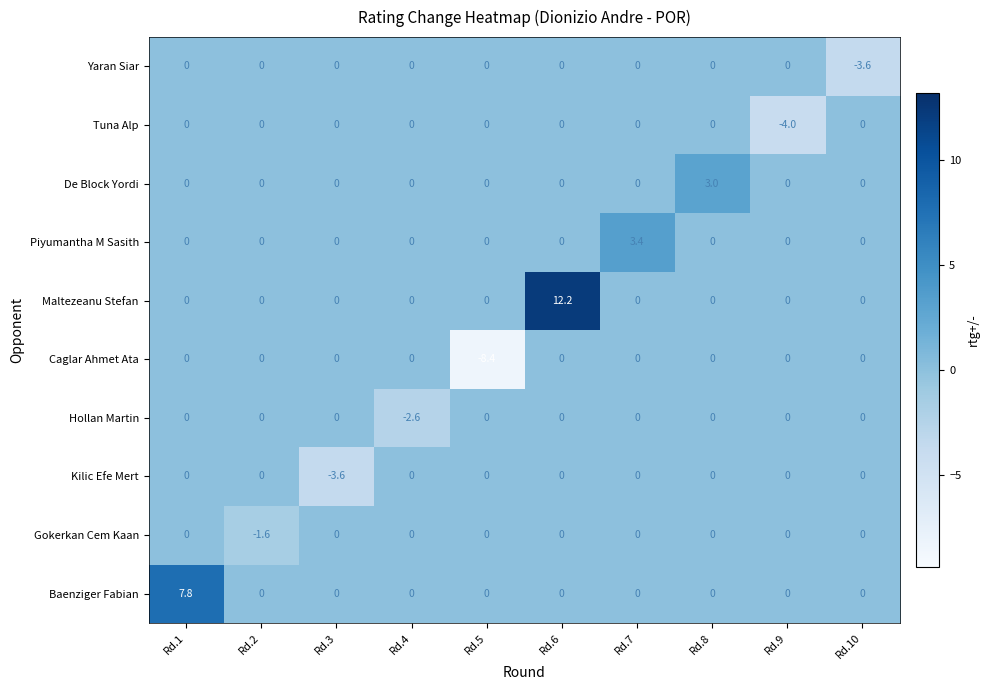

Which series has the widest spread of values?

Maltezeanu Stefan